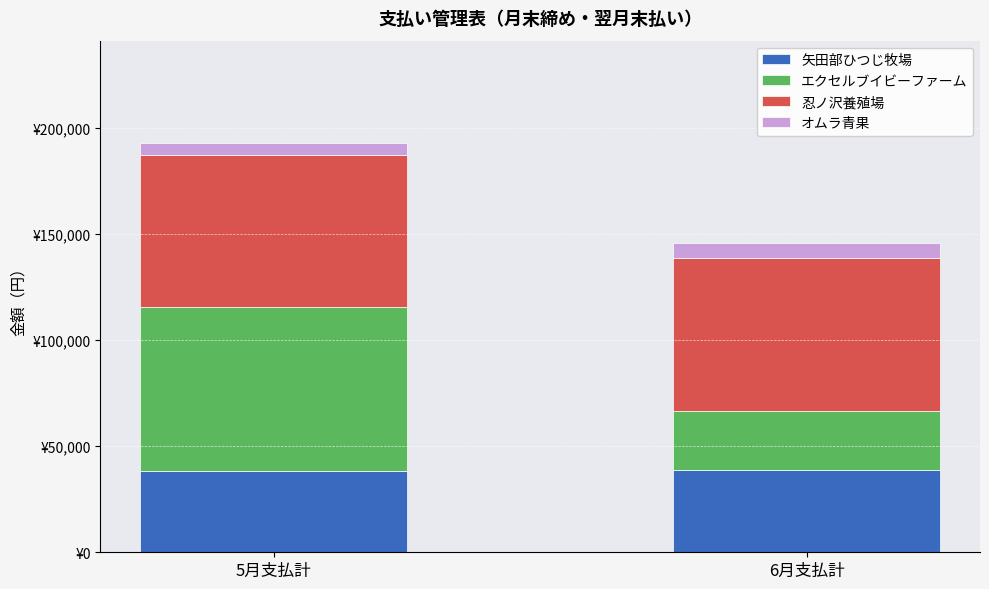

Between 5月支払計 and 6月支払計, which is larger?

6月支払計